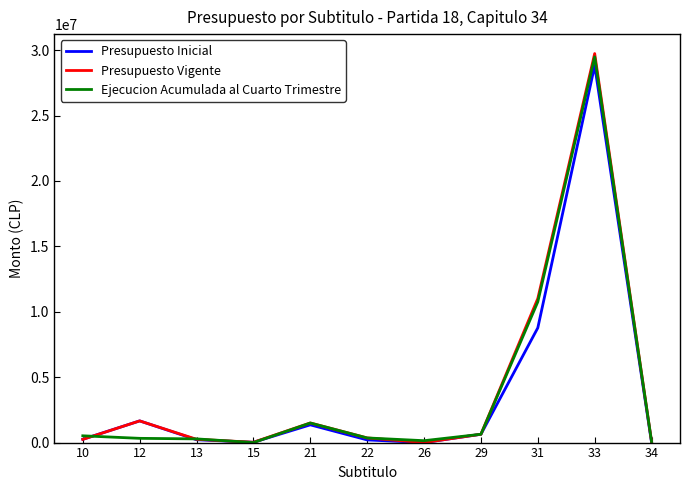

What is the sum of all Presupuesto Inicial values?

41938524